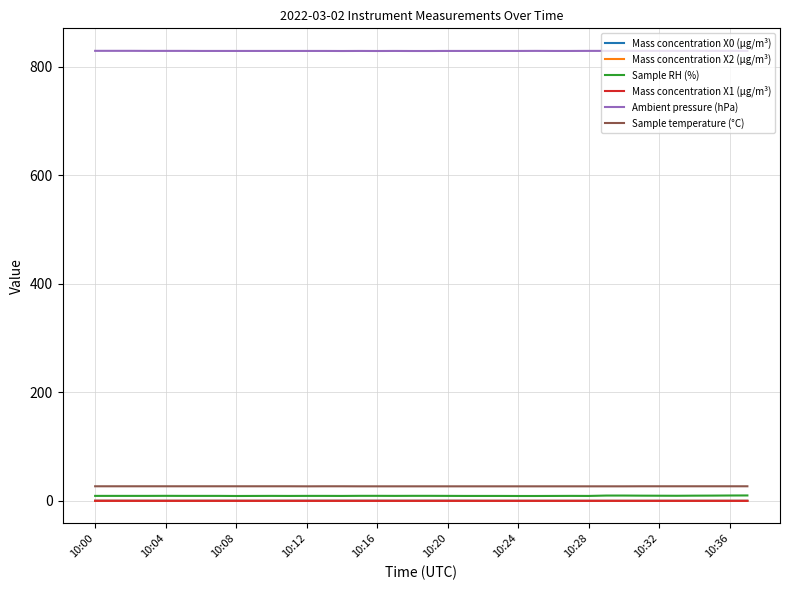

True or false: Ambient pressure (hPa) and Mass concentration X0 (μg/m³) intersect in this chart.

False